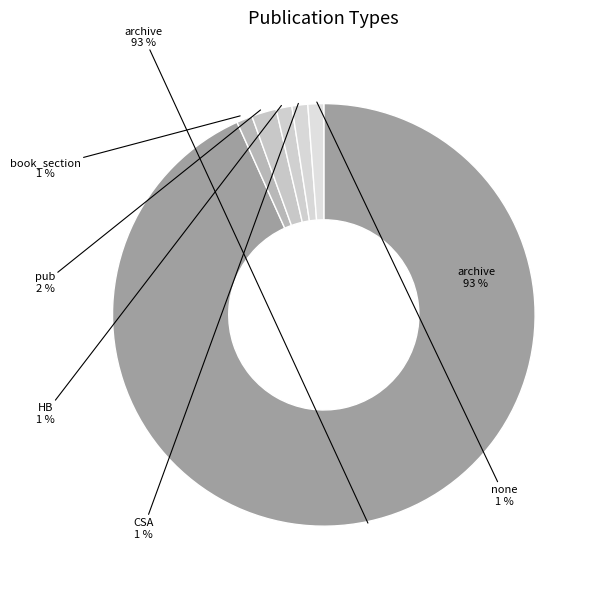

How many segments does this pie chart have?

6